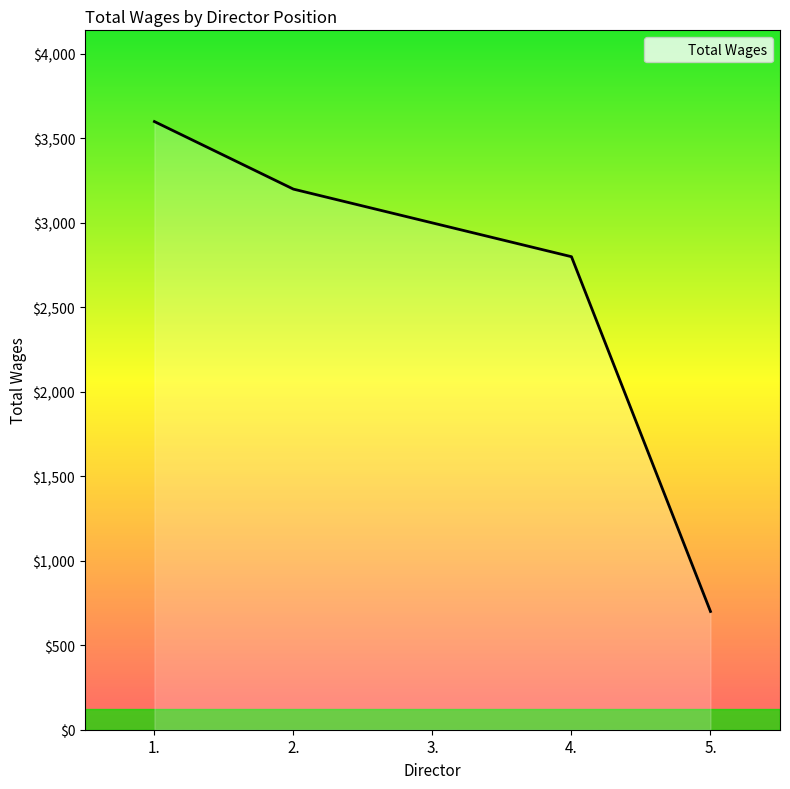

What position from the left is 5.?

5